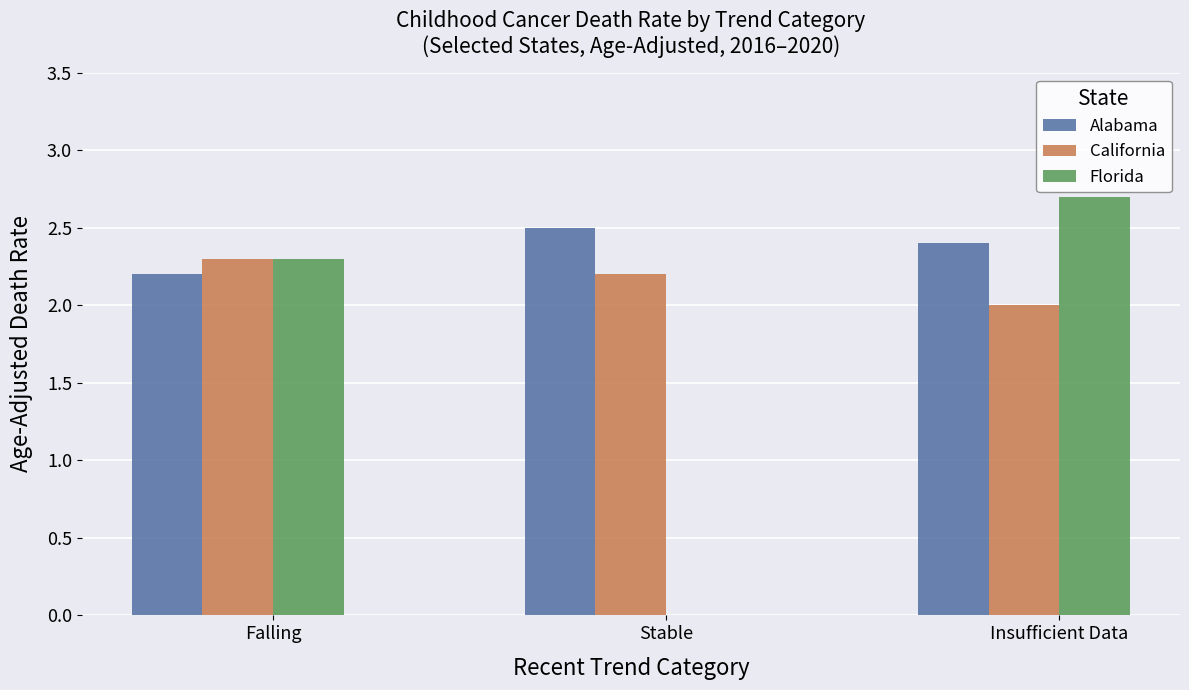

Between Stable and Insufficient Data, which series saw the biggest shift?

Florida